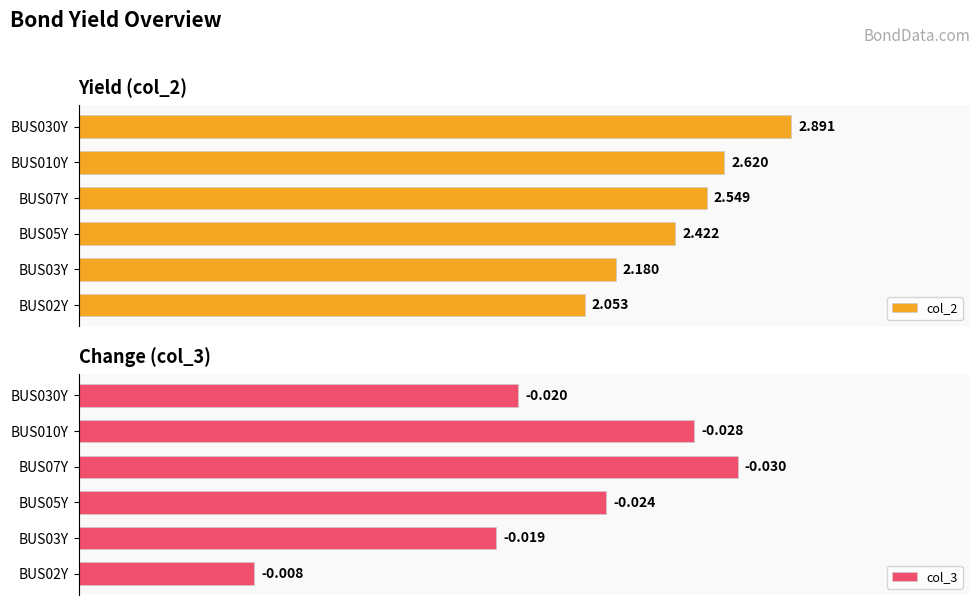

At how many categories does at least one series exceed 1?

6